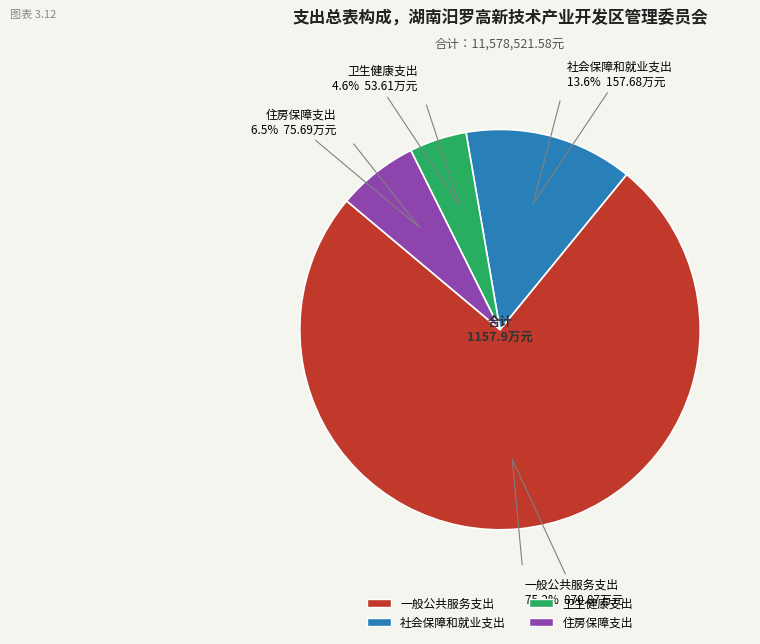

What is the ratio of the value at 卫生健康支出 to the value at 住房保障支出?

0.7